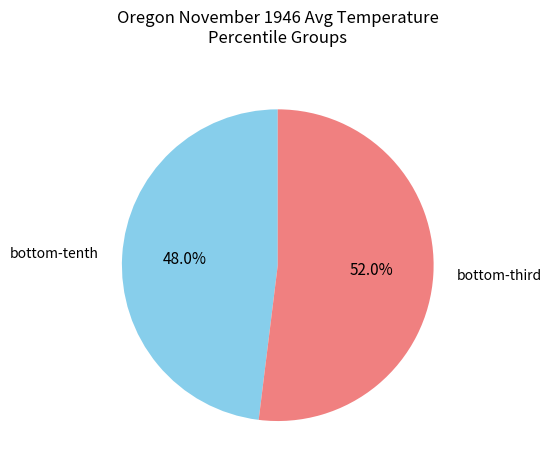

Which slice is the smallest?

bottom-tenth